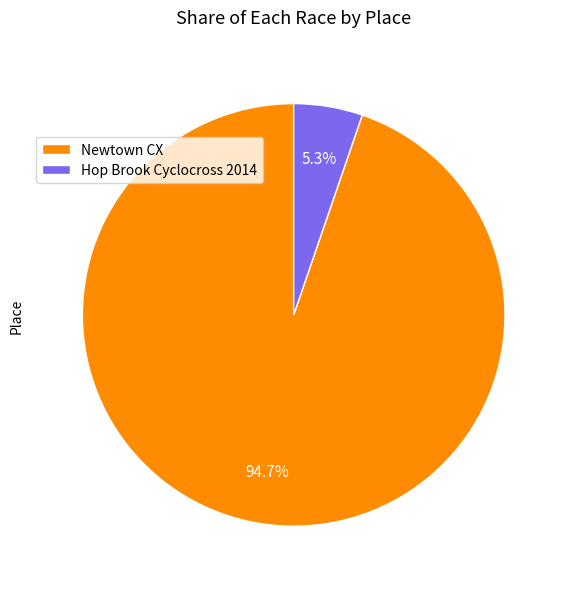

How much of the chart is everything except Hop Brook Cyclocross 2014?

94.7%